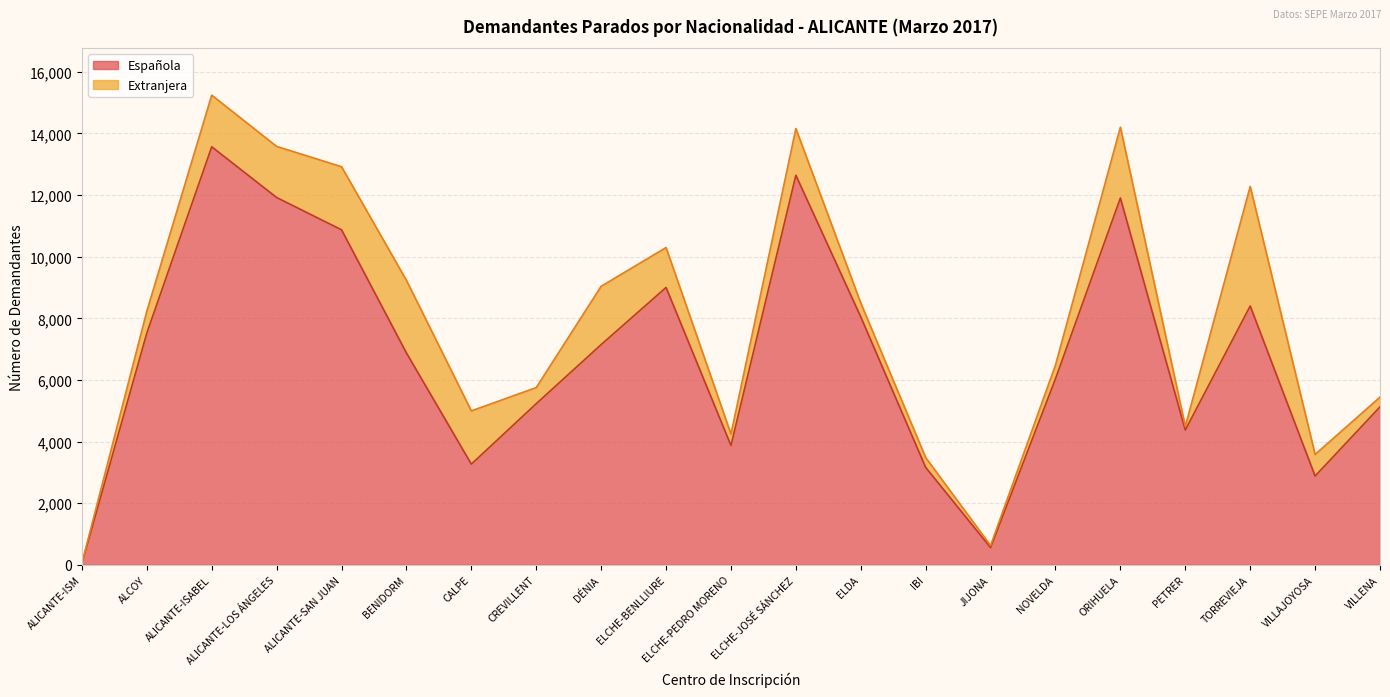

Reading left to right, extract all data points from this chart.

ALICANTE-ISM=44	ALCOY=7521	ALICANTE-ISABEL=13566	ALICANTE-LOS ÁNGELES=11920	ALICANTE-SAN JUAN=10872	BENIDORM=6876	CALPE=3268	CREVILLENT=5230	DÉNIA=7147	ELCHE-BENLLIURE=9001	ELCHE-PEDRO MORENO=3873	ELCHE-JOSÉ SÁNCHEZ=12642	ELDA=8045	IBI=3162	JIJONA=559	NOVELDA=6039	ORIHUELA=11904	PETRER=4375	TORREVIEJA=8400	VILLAJOYOSA=2882	VILLENA=5127